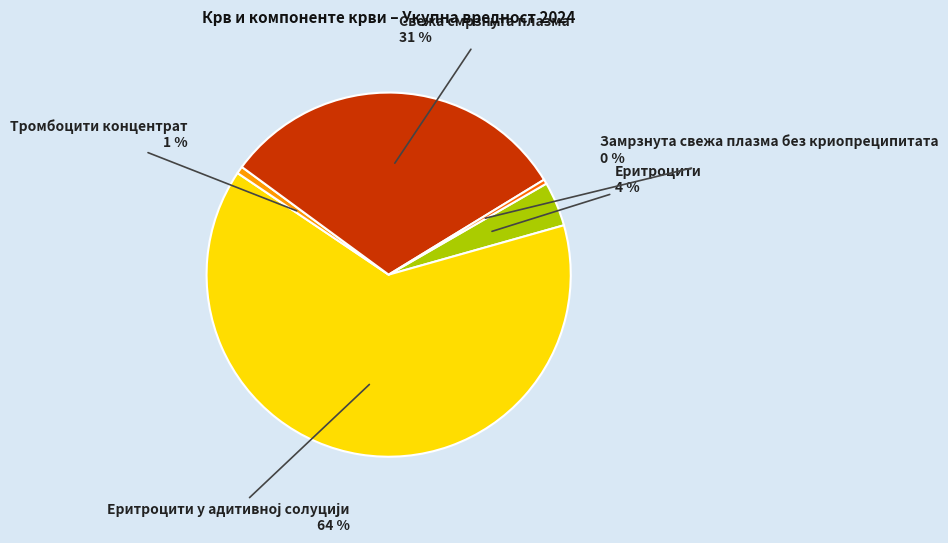

The Еритроцити slice represents 4% of the pie. True or false?

True